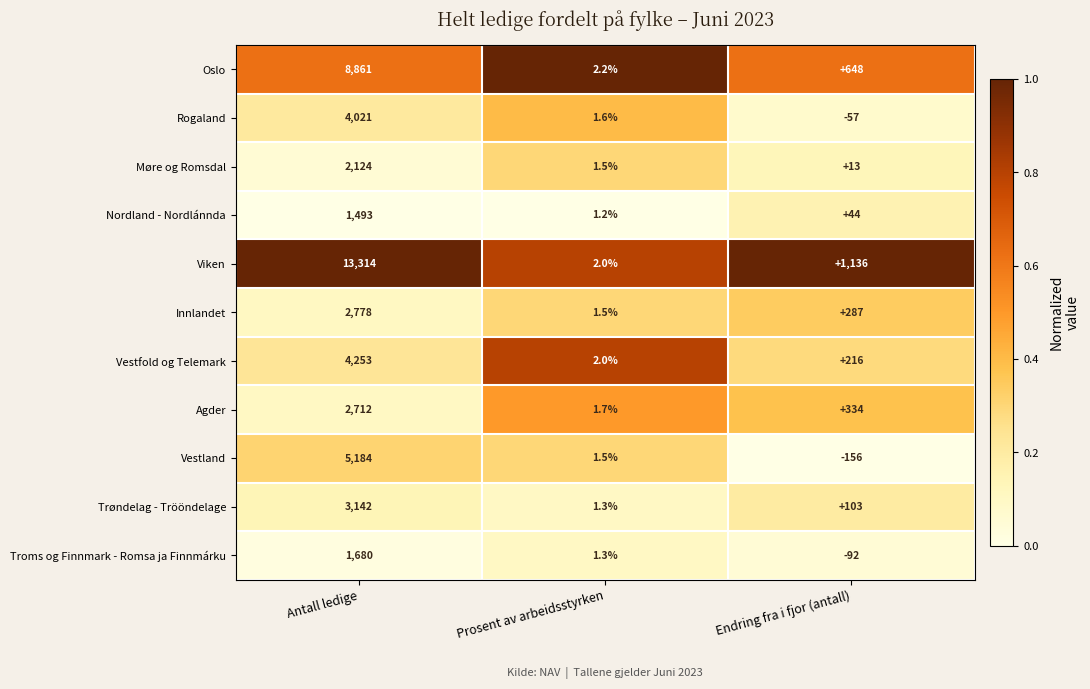

True or false: Oslo has a value of 2.2 at Prosent av arbeidsstyrken.

True